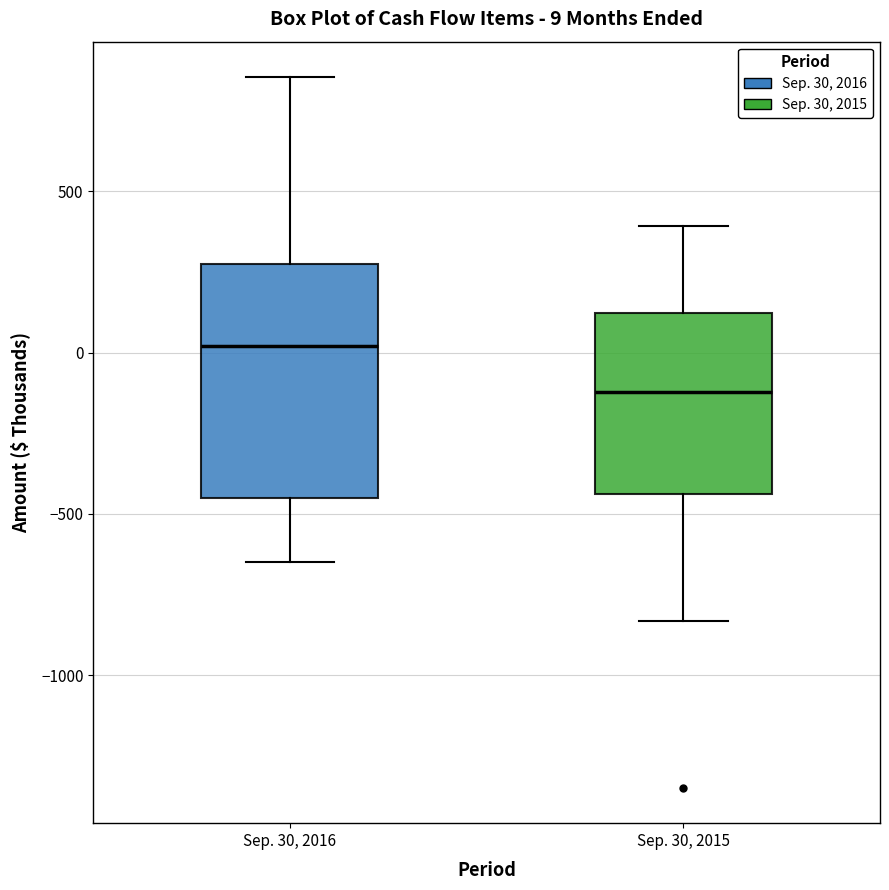

Which box's median line is the highest?

Sep. 30, 2016